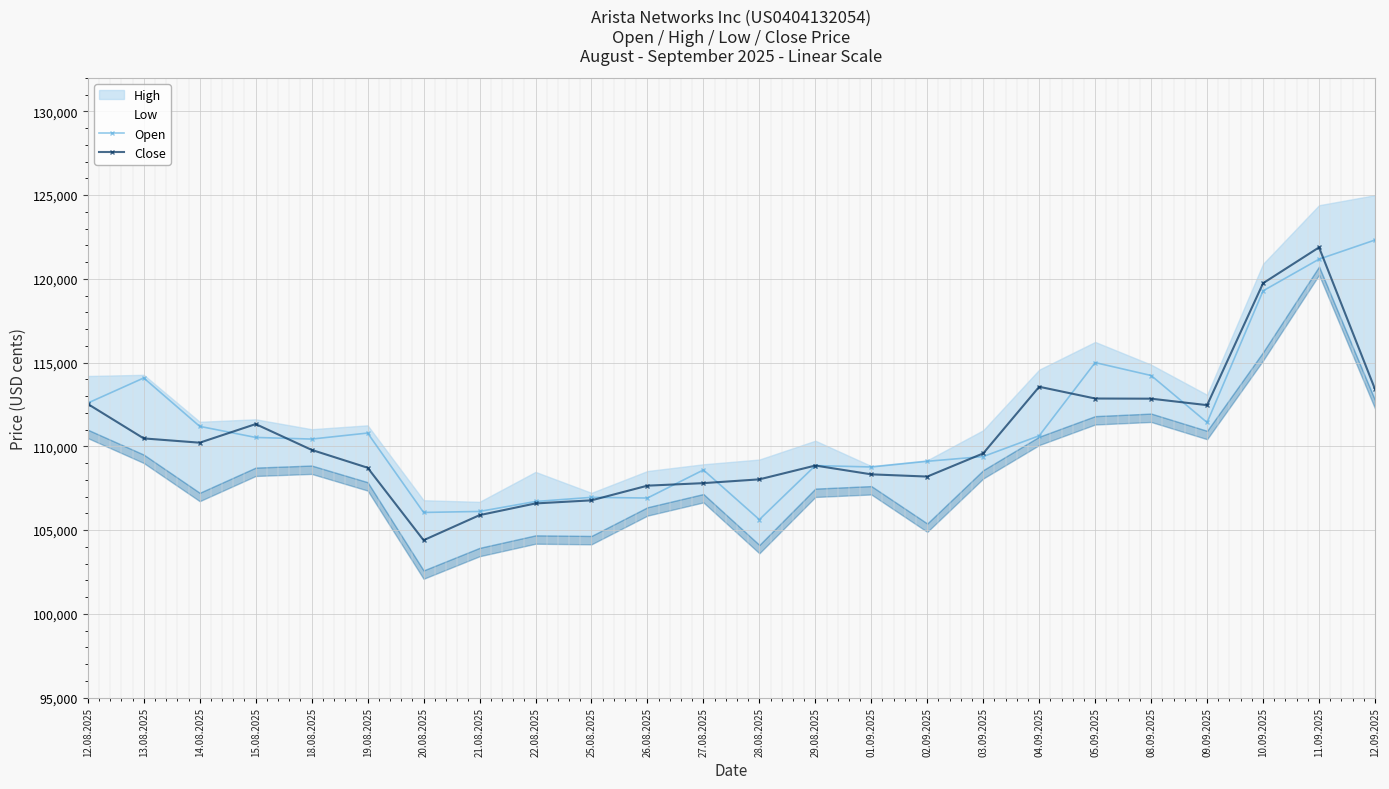

What is the total value across all series at 20.08.2025?

210450